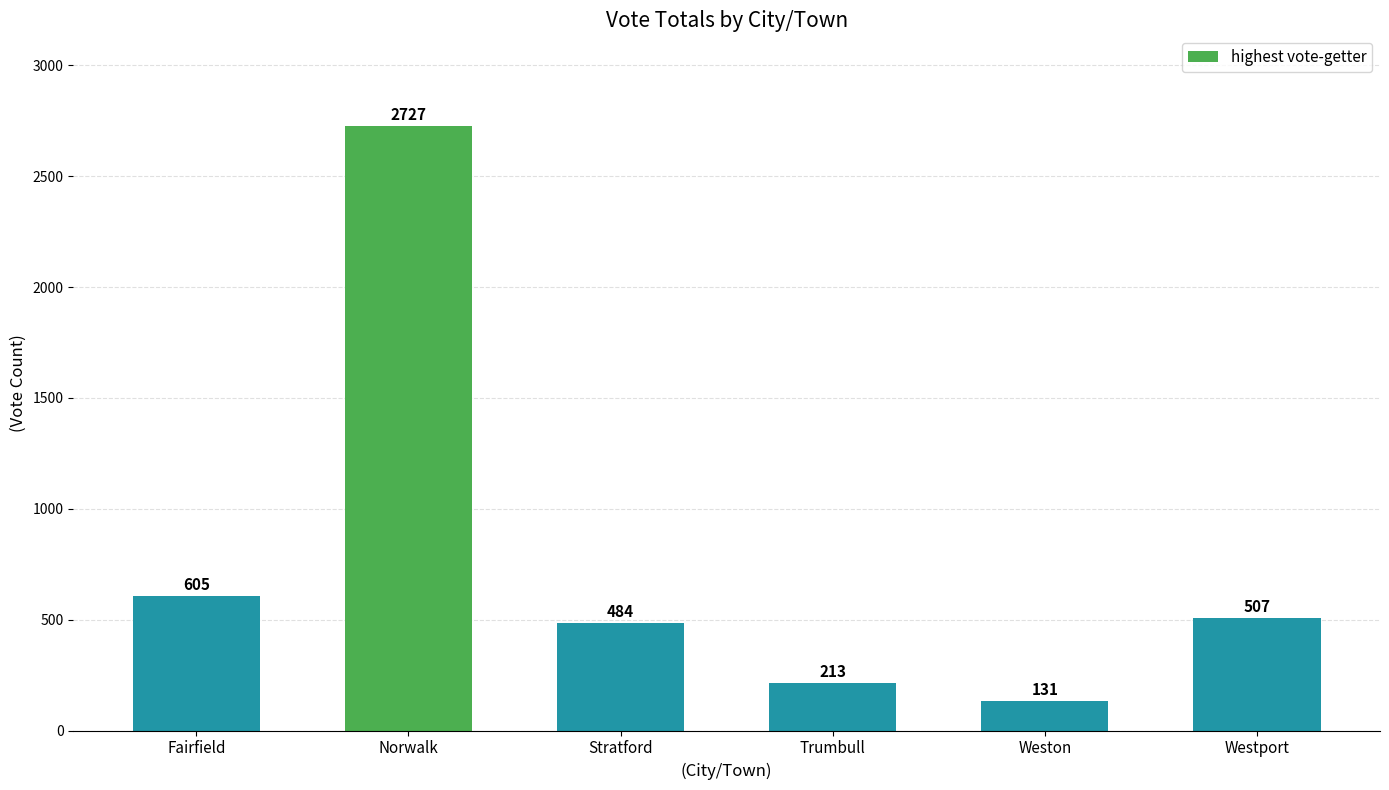

What is the maximum value shown in the chart?

2727